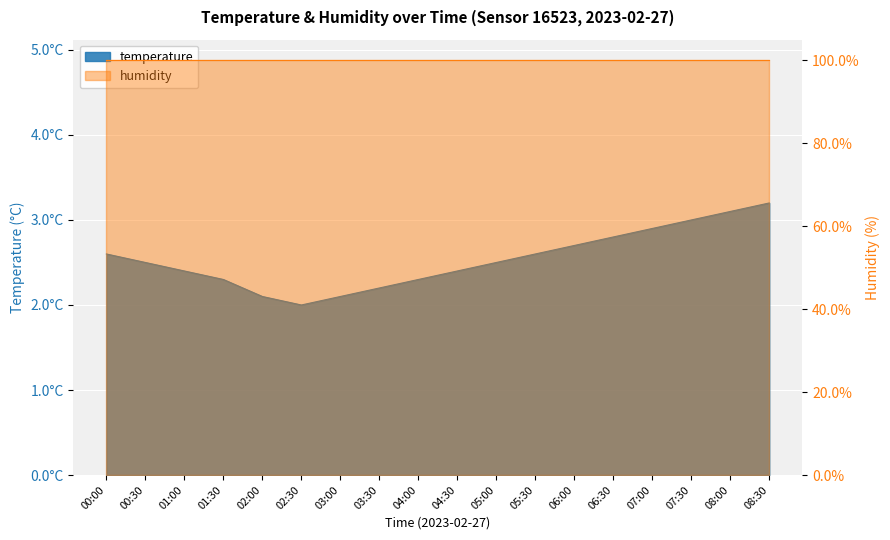

List the labels in order of value, smallest first.

02:30, 02:00, 03:00, 03:30, 01:30, 04:00, 01:00, 04:30, 00:30, 05:00, 00:00, 05:30, 06:00, 06:30, 07:00, 07:30, 08:00, 08:30